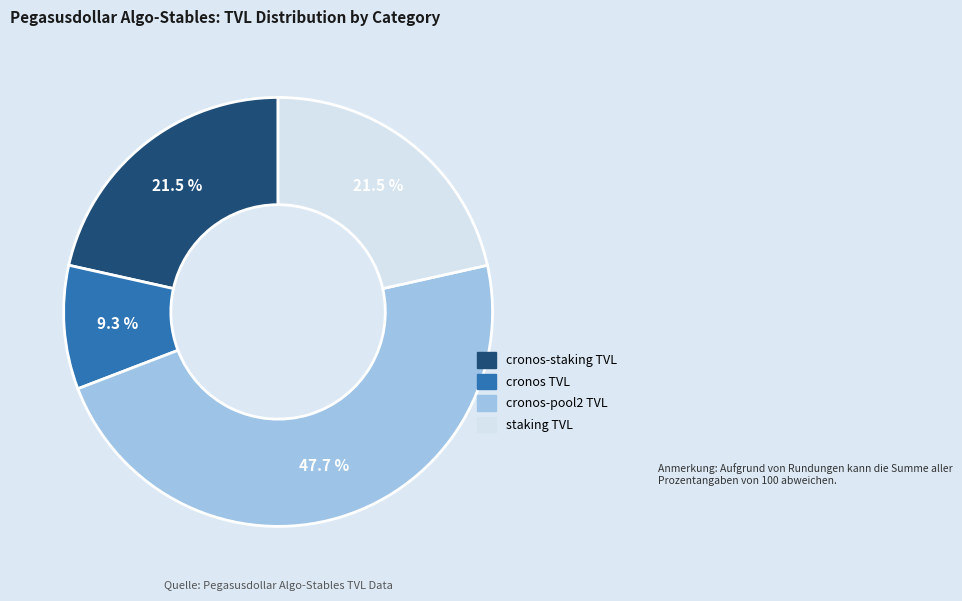

Is there a majority slice in this chart?

No